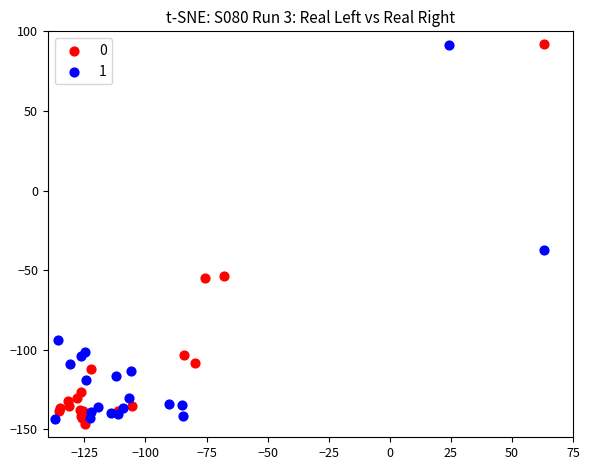

What are all the series names shown in the legend?

0, 1